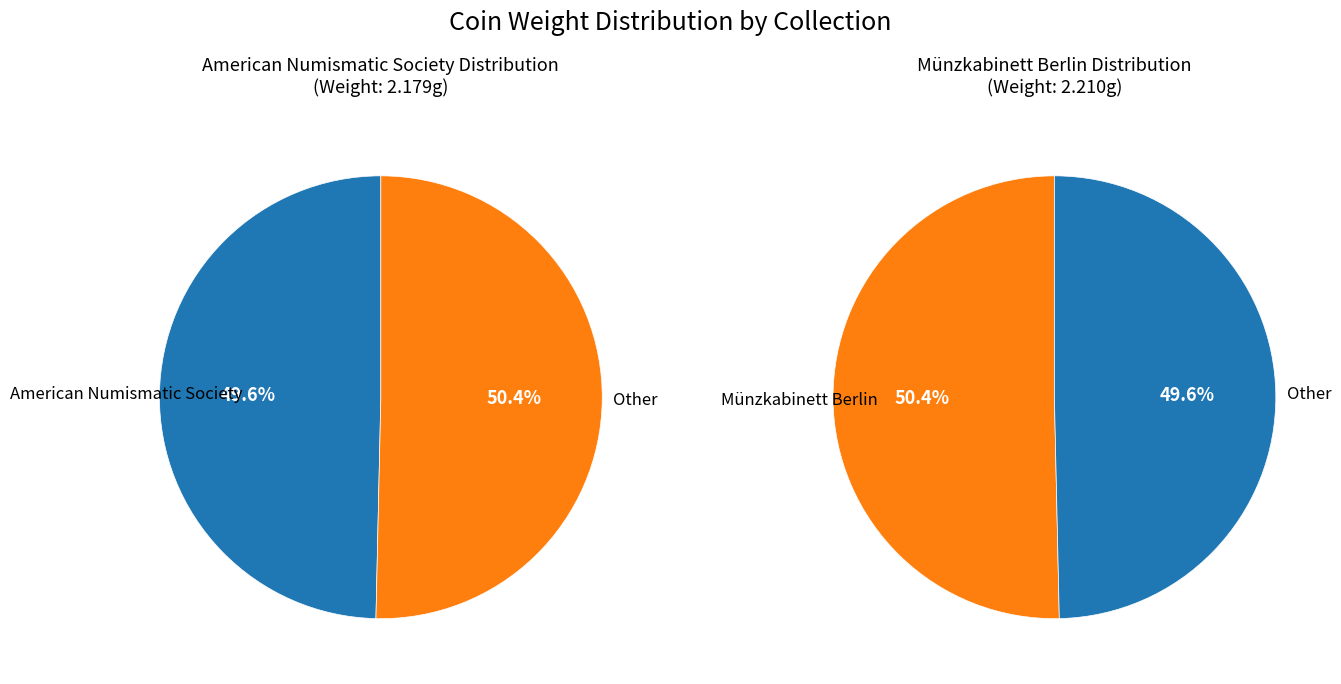

True or false: Münzkabinett Berlin accounts for 50% of the total.

True